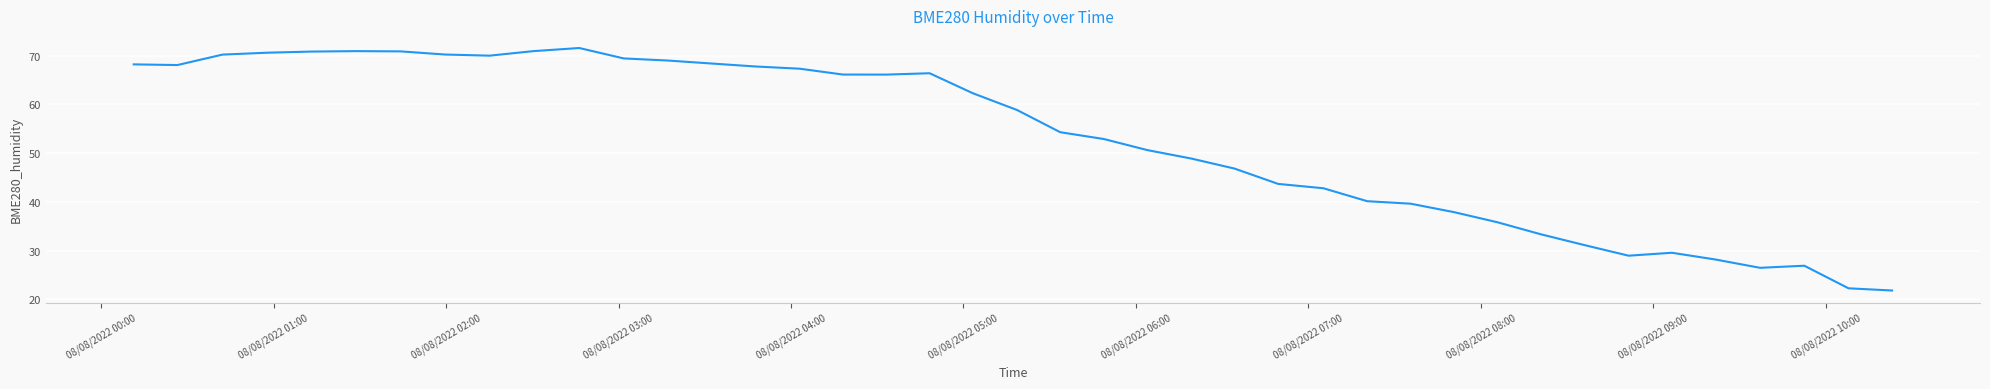

What is the maximum value shown in the chart?

71.6